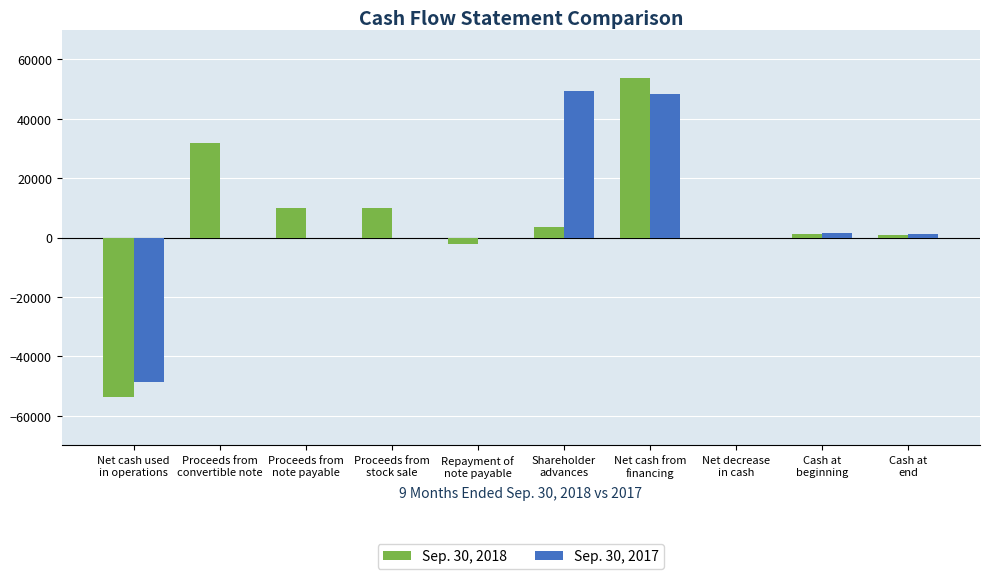

What is the maximum value shown in the chart?

53599